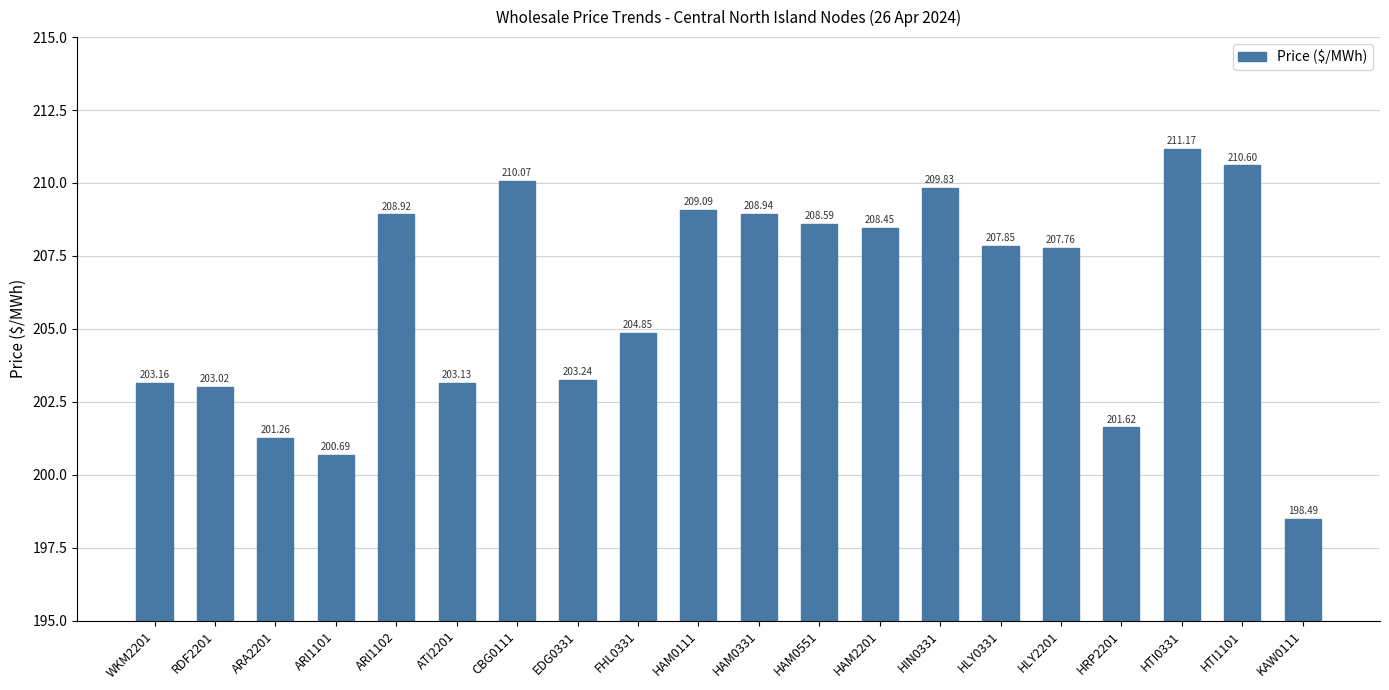

What position from the left is HLY0331?

15